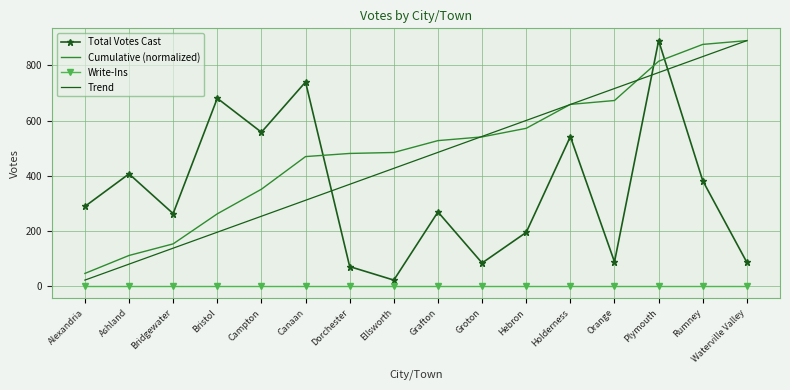

What is the highest value of the Total Votes Cast series?

890.0